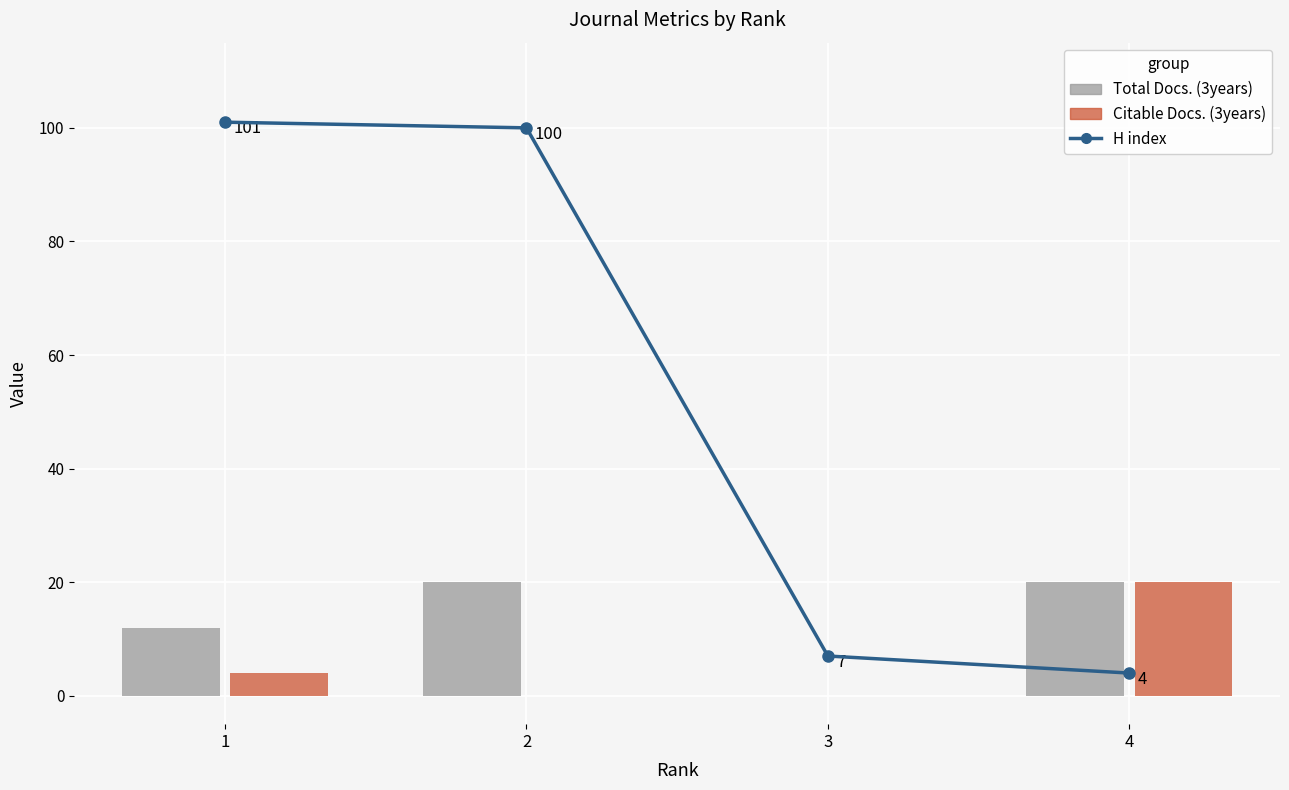

What is the sum of all Citable Docs. (3years) values?

24